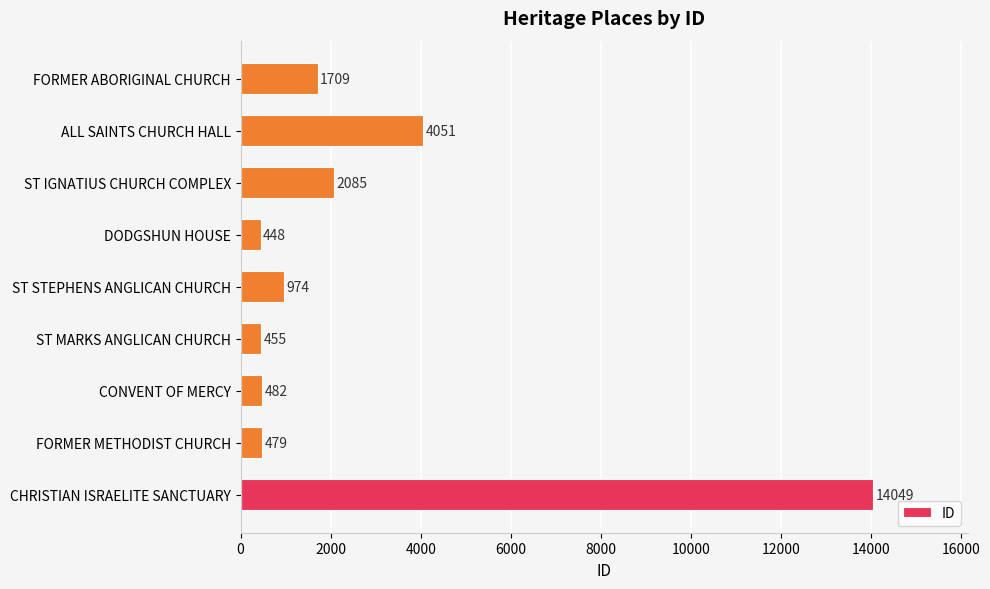

List the labels in order of value, largest first.

CHRISTIAN ISRAELITE SANCTUARY, ALL SAINTS CHURCH HALL, ST IGNATIUS CHURCH COMPLEX, FORMER ABORIGINAL CHURCH, ST STEPHENS ANGLICAN CHURCH, CONVENT OF MERCY, FORMER METHODIST CHURCH, ST MARKS ANGLICAN CHURCH, DODGSHUN HOUSE